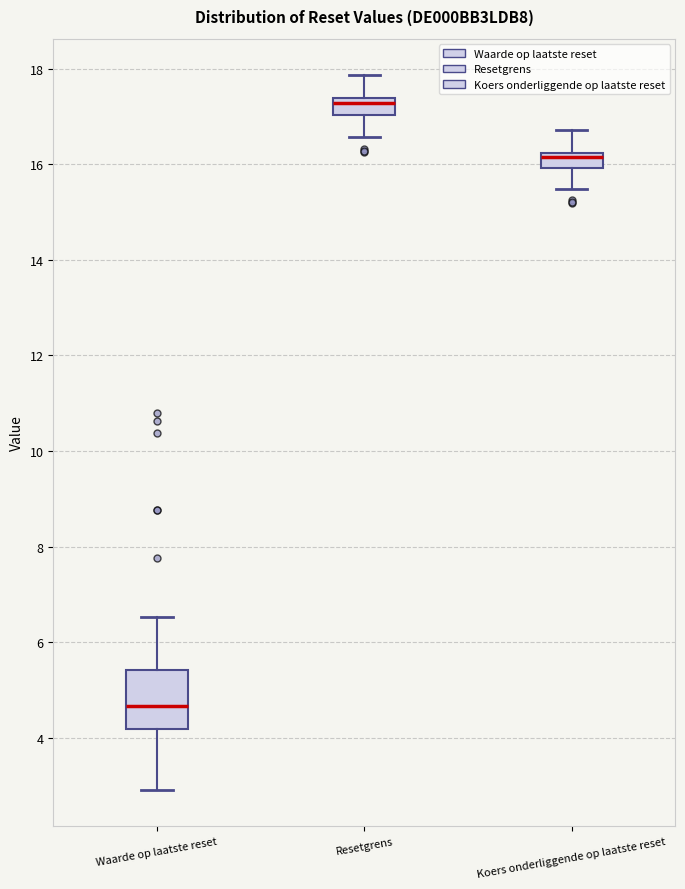

Reading left to right, read every box against the y-axis: the position of its median line, the range the box covers, and the ends of its whiskers. The values are not printed on the chart, so give them approximately, as read against the axis.

Waarde op laatste reset: median 4.6, box 4.2 to 5.4, whiskers 3.0 to 6.6
Resetgrens: median 17.2, box 17.0 to 17.4, whiskers 16.6 to 17.8
Koers onderliggende op laatste reset: median 16.2 (just below the box's upper edge), box 16.0 to 16.2, whiskers 15.4 to 16.8